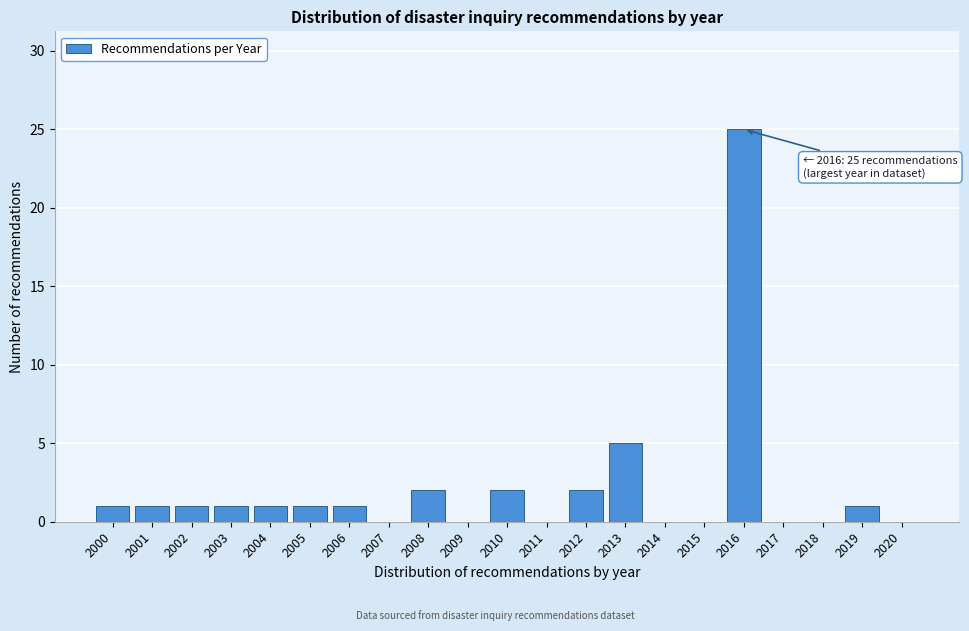

Reading left to right, list all the values displayed in this chart.

2000=1	2001=1	2002=1	2003=1	2004=1	2005=1	2006=1	2007=0	2008=2	2009=0	2010=2	2011=0	2012=2	2013=5	2014=0	2015=0	2016=25	2017=0	2018=0	2019=1	2020=0